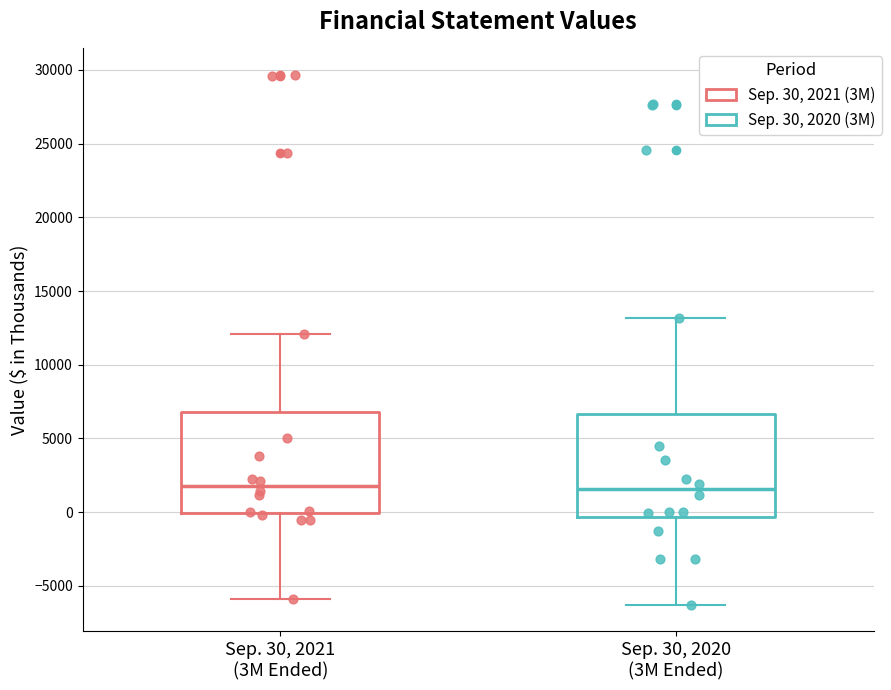

Reading left to right, read every box against the y-axis: the position of its median line, the range the box covers, and the ends of its whiskers. The values are not printed on the chart, so give them approximately, as read against the axis.

Sep. 30, 2021 (3M Ended): median 2000, box 0 to 7000, whiskers -6000 to 12000
Sep. 30, 2020 (3M Ended): median 1500, box -500 to 6500, whiskers -6500 to 13000